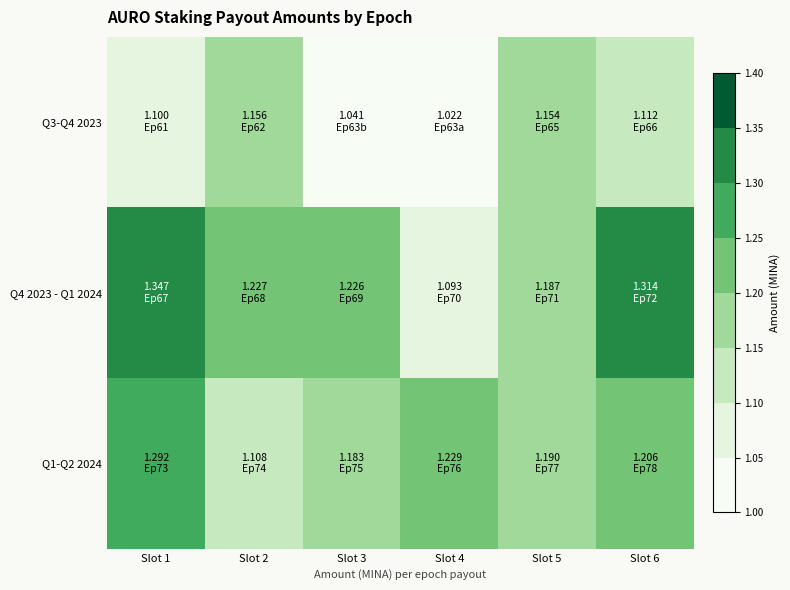

What is the spread (max minus min) of values at Slot 3?

0.2